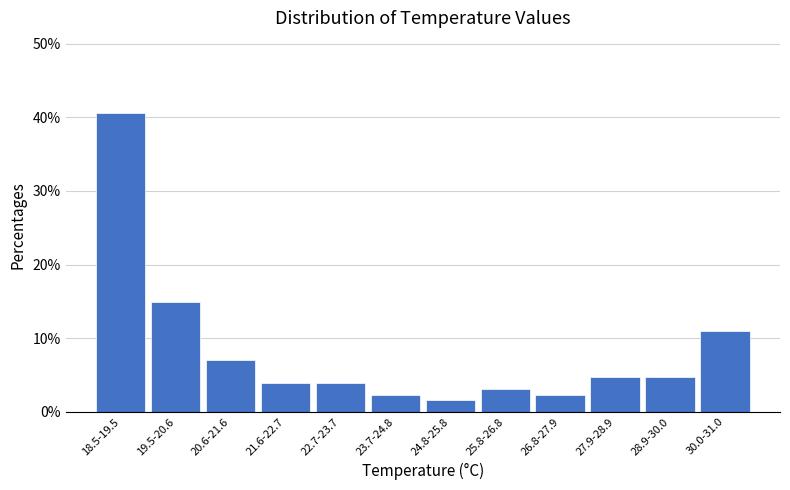

Reading left to right, list all the values displayed in this chart.

40.6	14.8	7.0	3.9	3.9	2.3	1.6	3.1	2.3	4.7	4.7	10.9